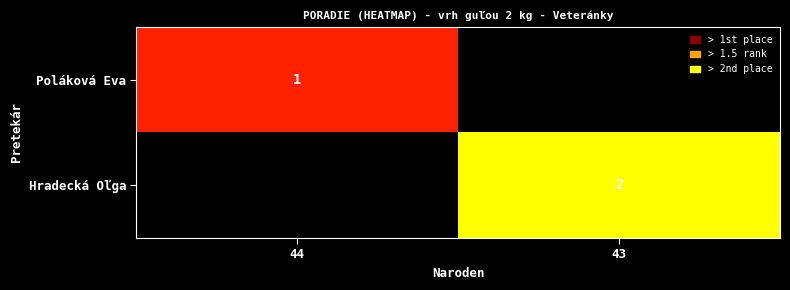

The value of Hradecká Oľga at 43 is 2. True or false?

True